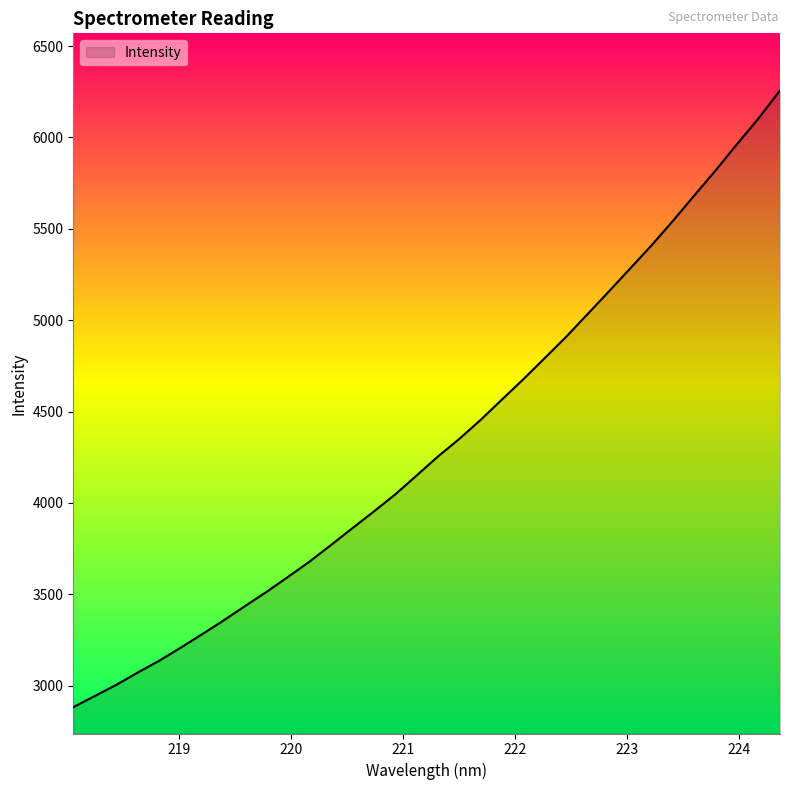

How many lines are shown in the chart?

1